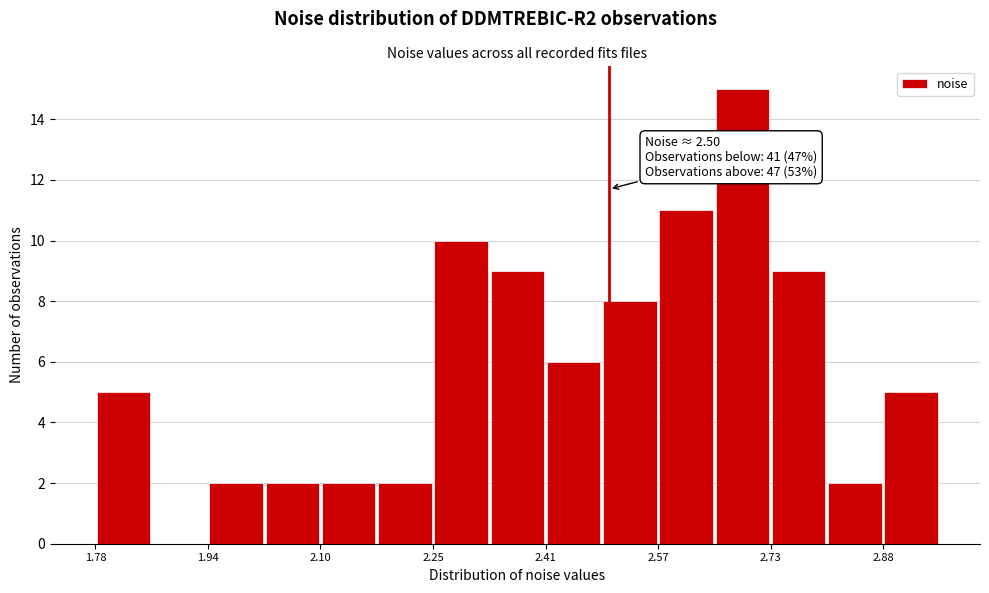

Around what value on the x-axis is the tallest bar? Give the approximate position of its centre, as read against the axis.

2.68